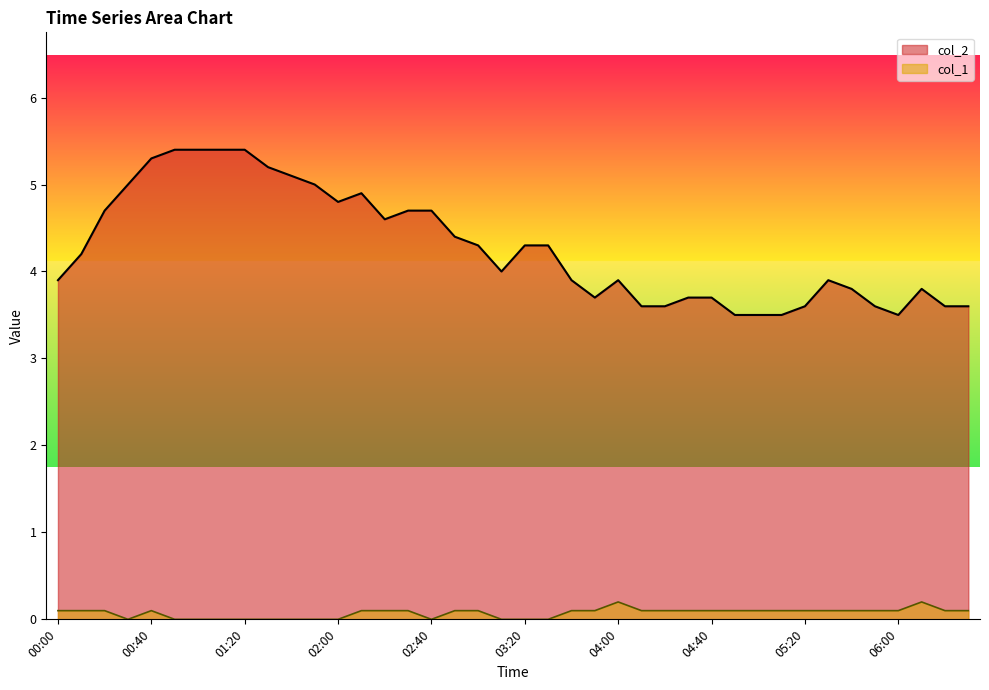

At how many categories does at least one series exceed 5?

7